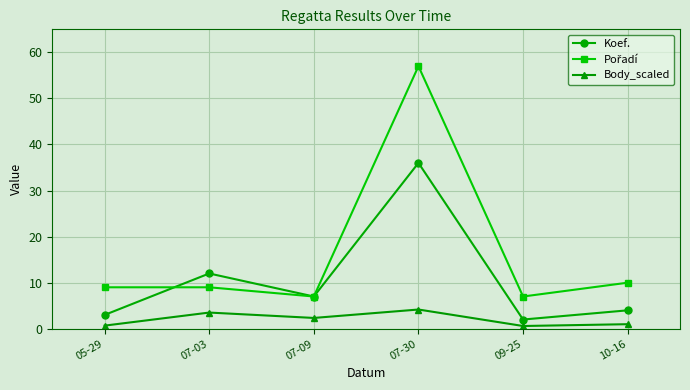

How many interior local peaks does the Koef. series have?

2